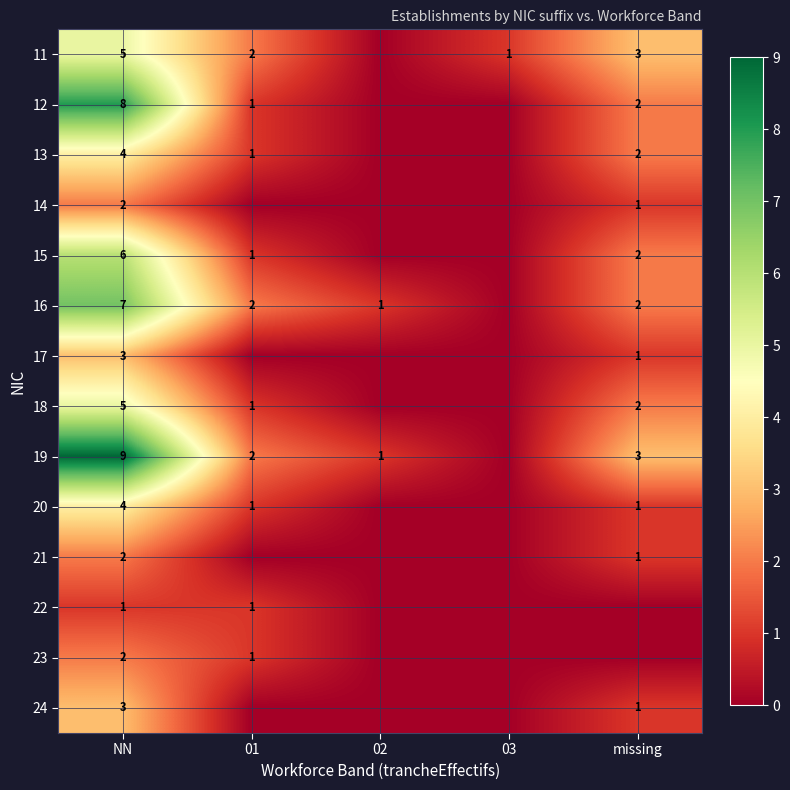

What is the difference between the 12 values at 01 and NN?

7